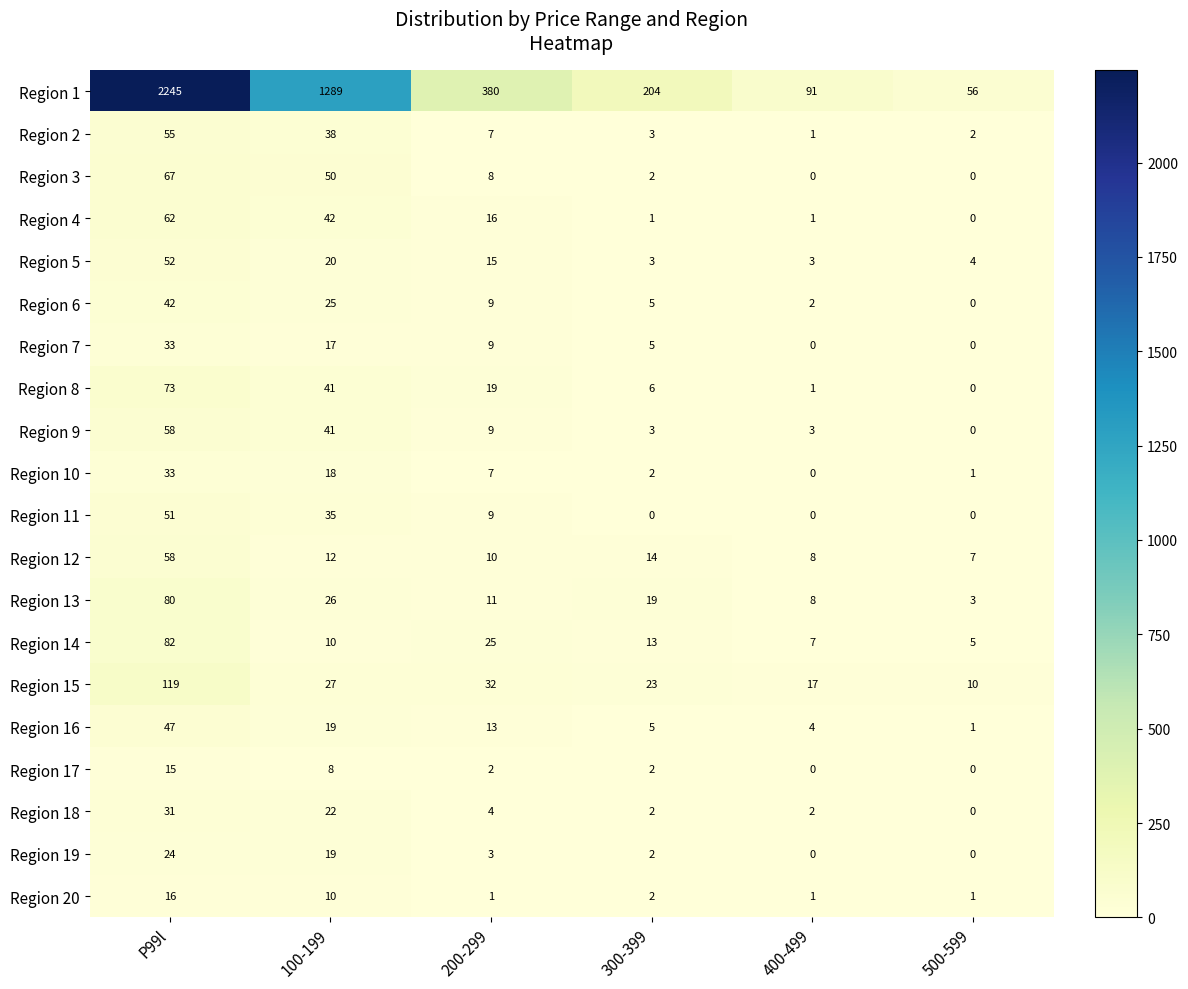

Where does the Region 15 series first go above 27?

P99l